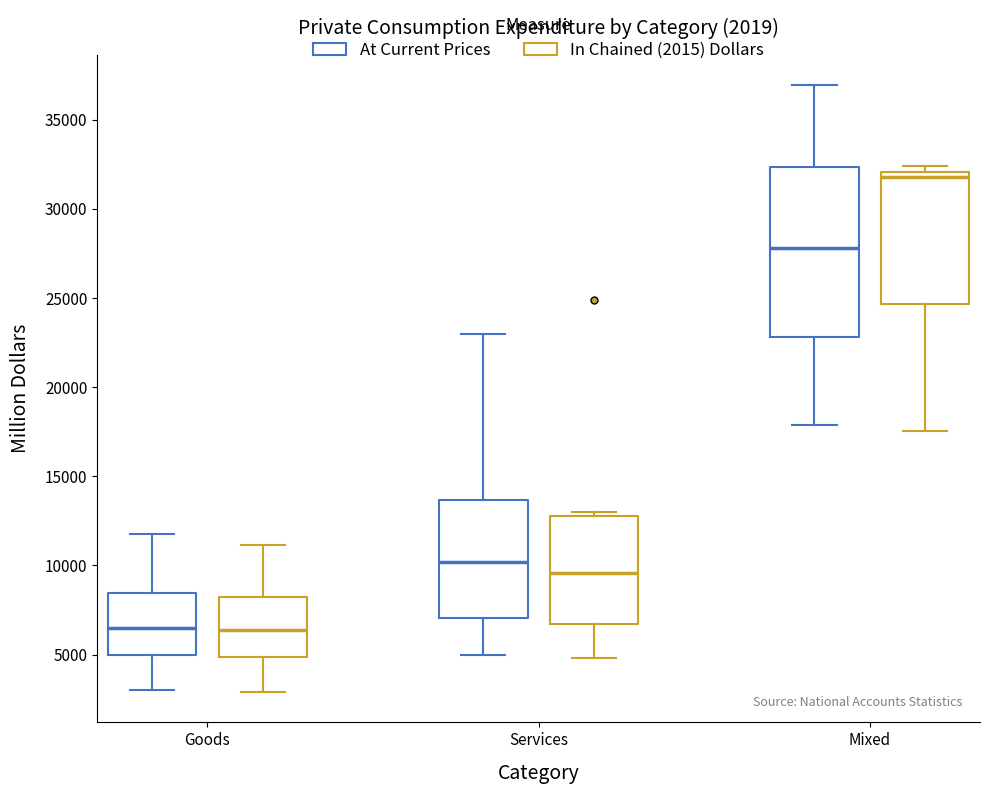

Comparing the boxes themselves (not the whiskers), which one is the tallest?

Mixed (At Current Prices)